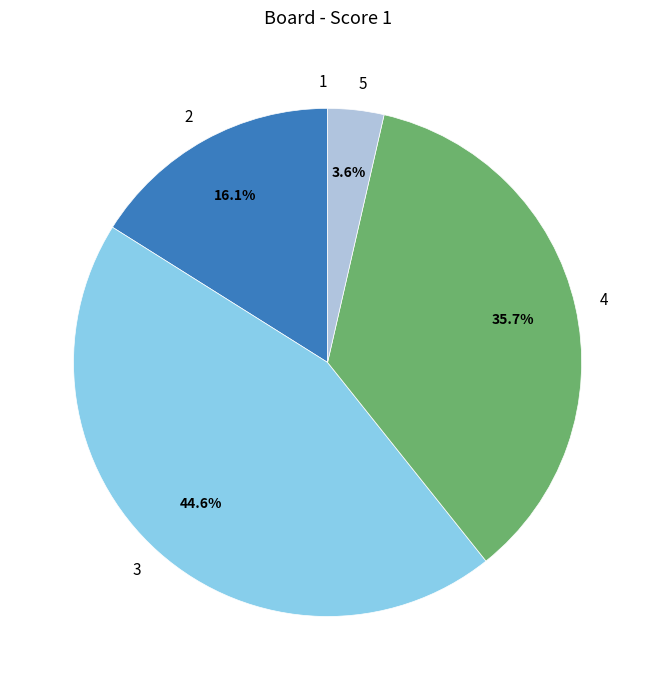

Between 5 and 3, which is larger?

3